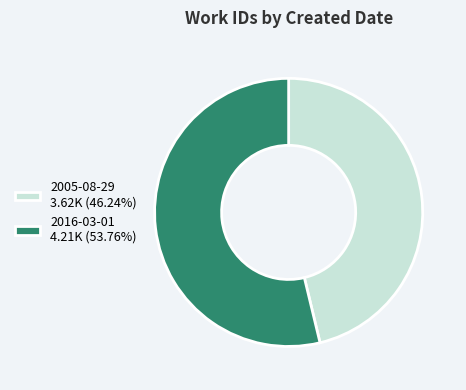

Rank the categories by value from highest to lowest.

2016-03-01, 2005-08-29